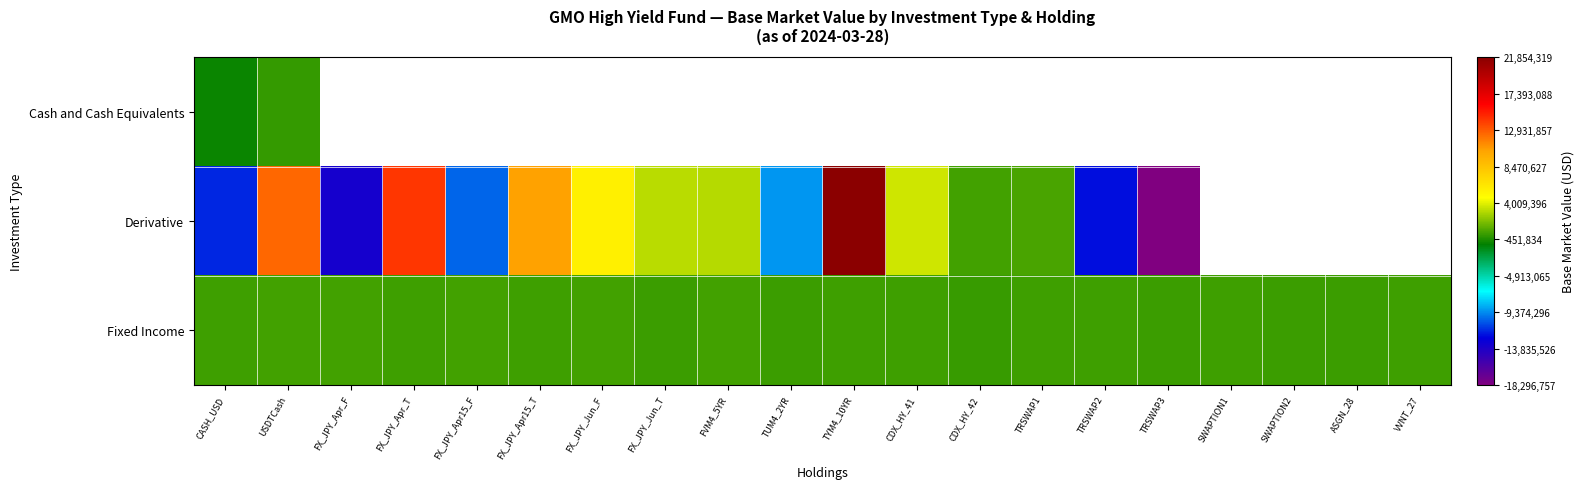

What is the minimum value for Fixed Income?

189799.9